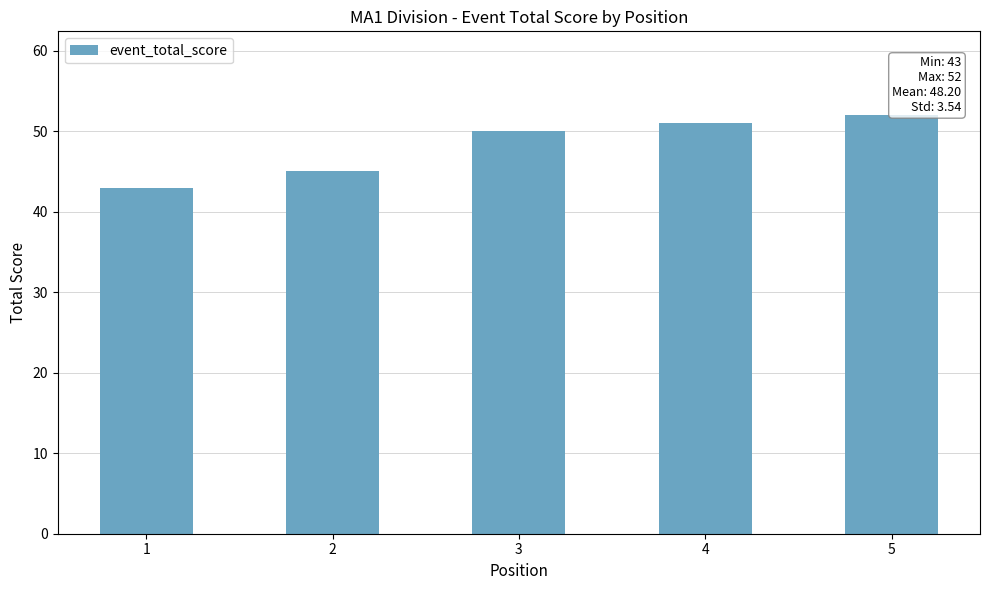

What is the greatest value displayed?

52